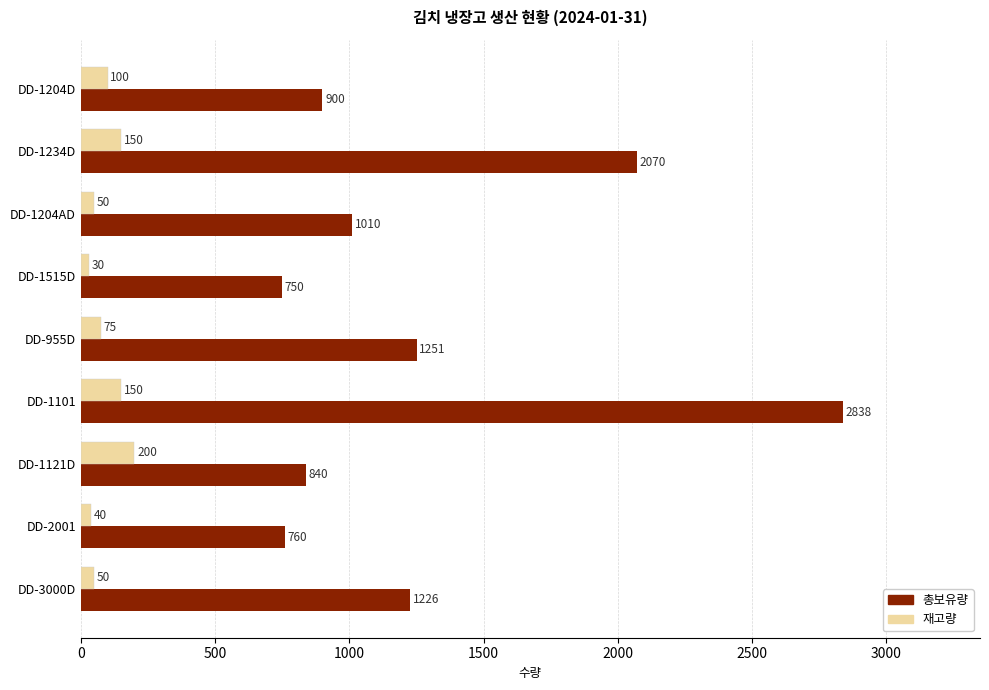

Read the 재고량 value at DD-1204AD, to the nearest 10.

50